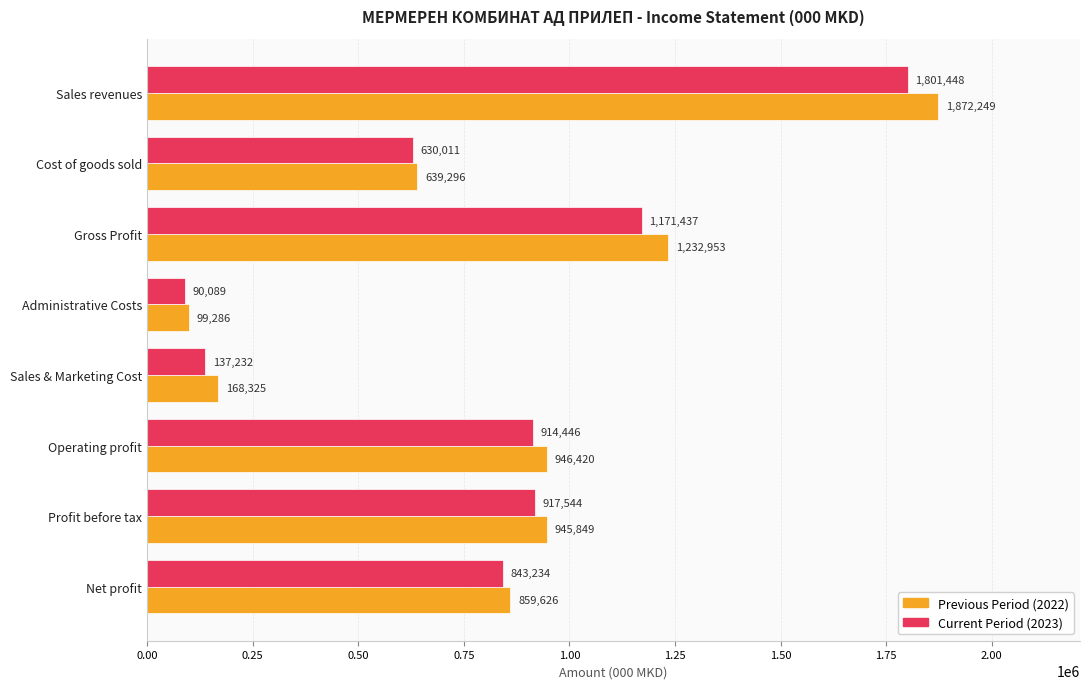

What is the difference between the Current Period (2023) values at Gross Profit and Operating profit?

256991